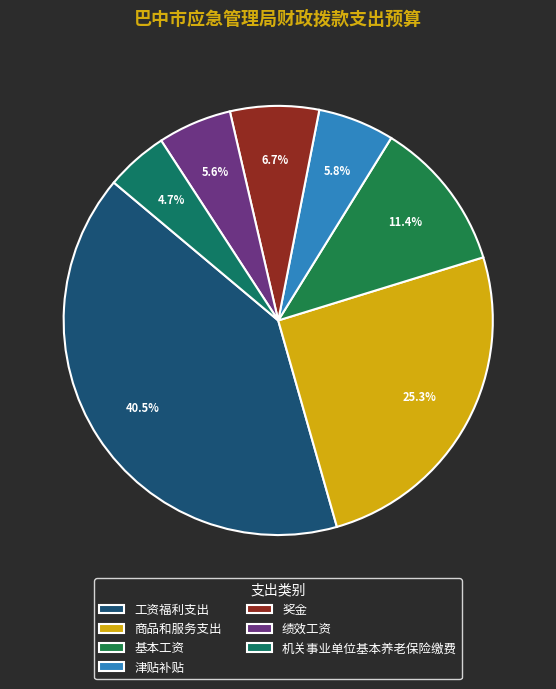

Does 商品和服务支出 account for over 50% of the chart?

No